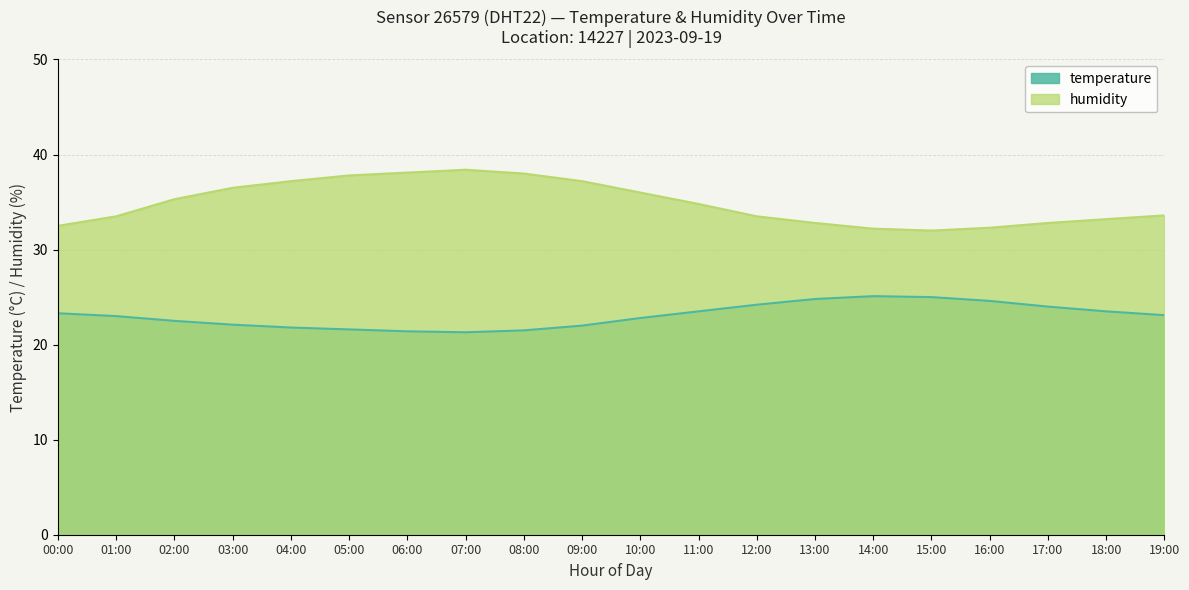

Does the chart have visible grid lines?

Yes